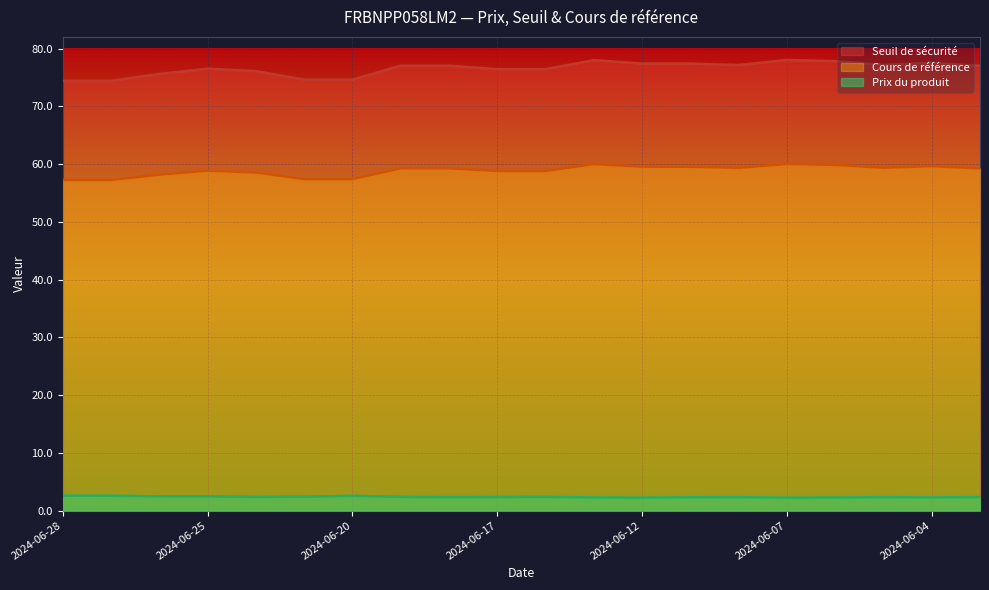

What is the sum of the Cours de référence values at 2024-06-14 and 2024-06-26?

117.0